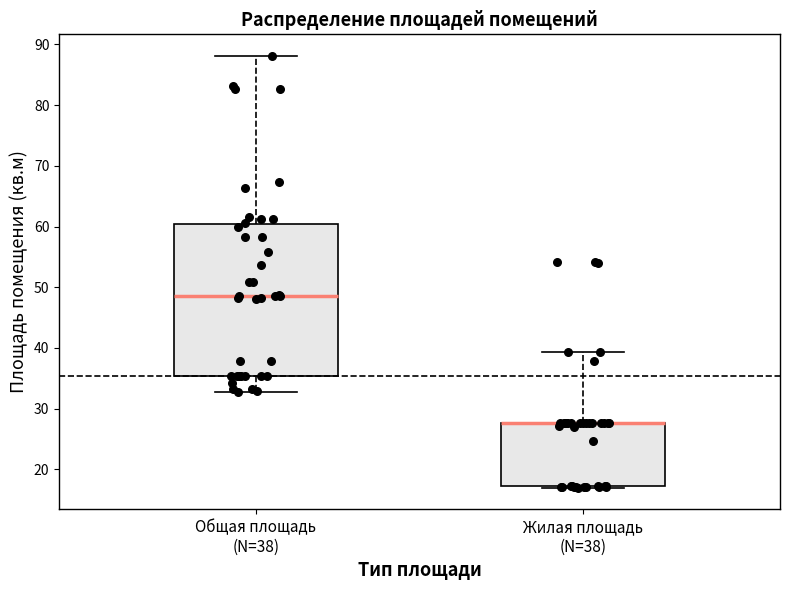

Reading left to right, read every box against the y-axis: the position of its median line, the range the box covers, and the ends of its whiskers. The values are not printed on the chart, so give them approximately, as read against the axis.

Общая площадь (N=38): median 49, box 35 to 60, whiskers 33 to 88
Жилая площадь (N=38): median 28 (drawn on the box's upper edge), box 17 to 28, whiskers 17 to 39